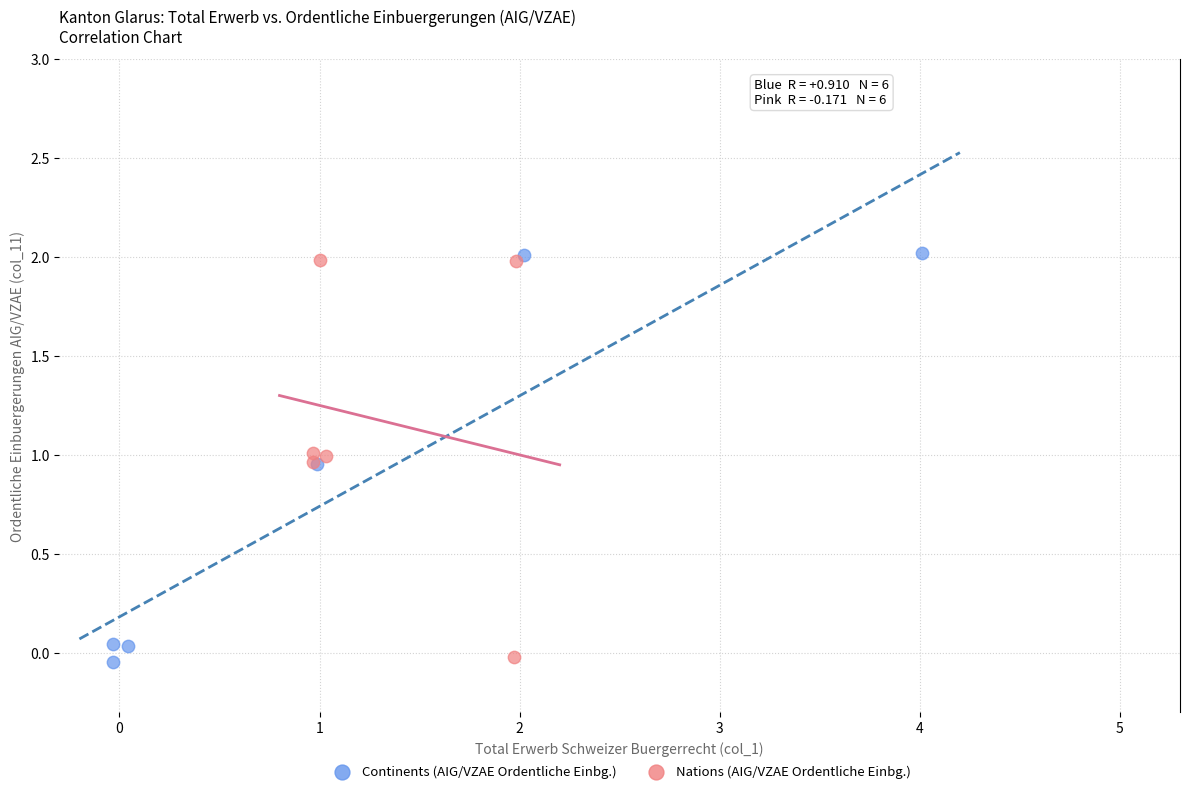

Which series contains the lowest Y value?

Continents (AIG/VZAE Ordentliche Einbg.)